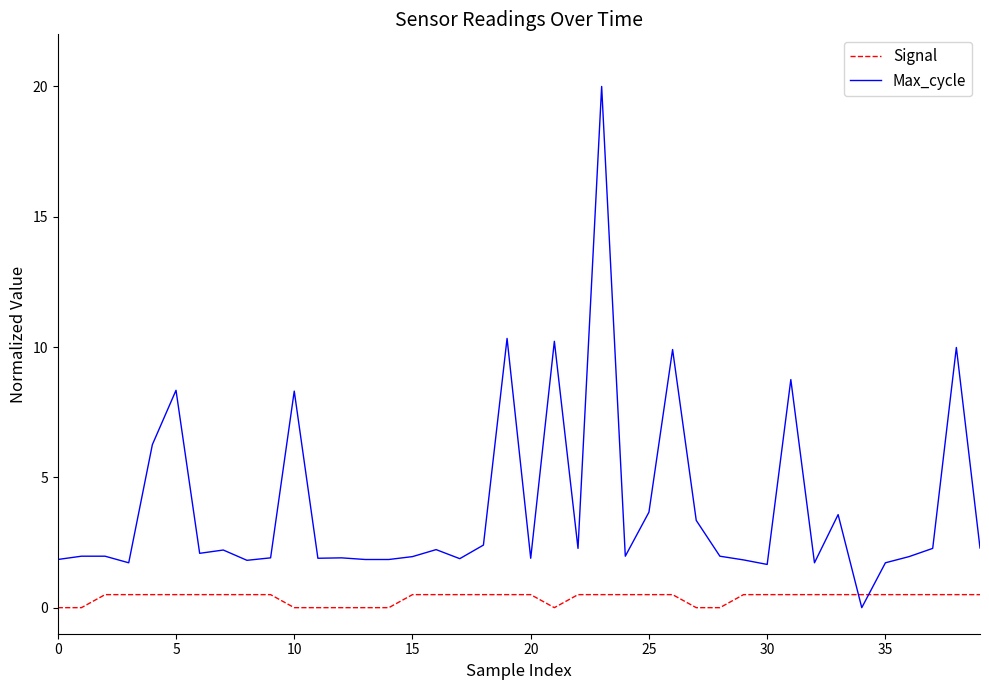

Rank the series by their average value, from highest to lowest.

Max_cycle, Signal